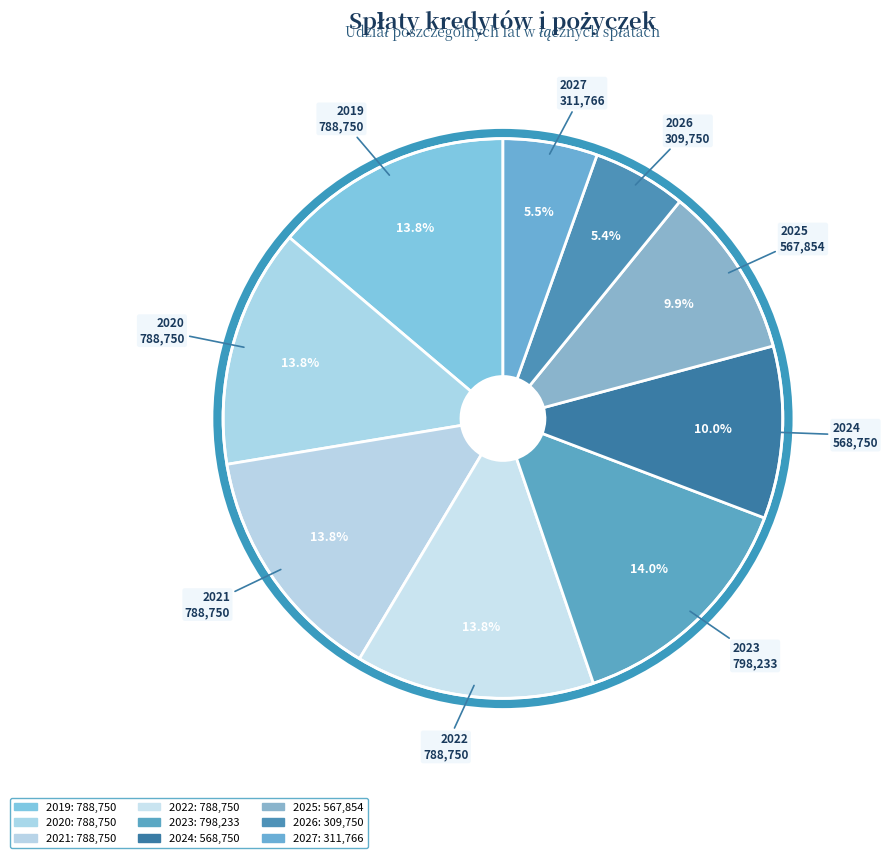

The 2021 slice represents 14% of the pie. True or false?

True